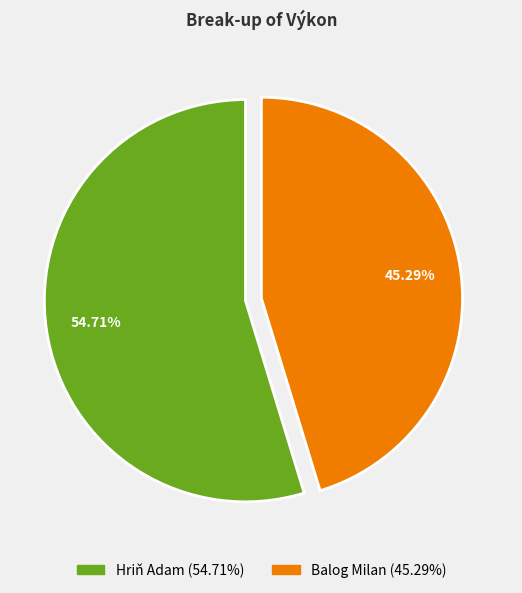

Which slice represents more than half of the pie?

Hriň Adam